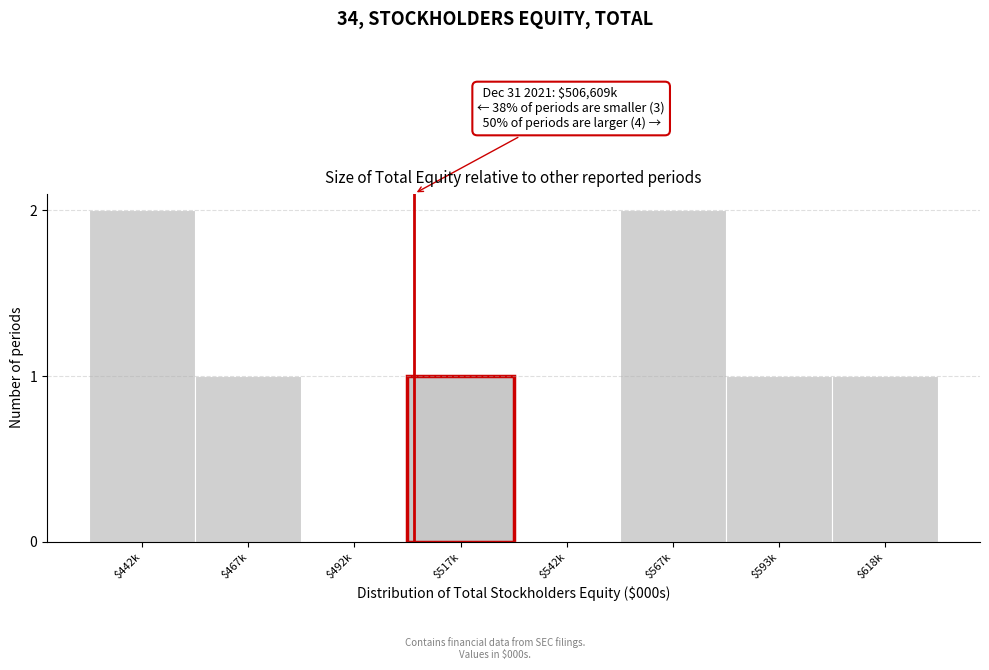

Is it true that the value at $442k is 3?

False